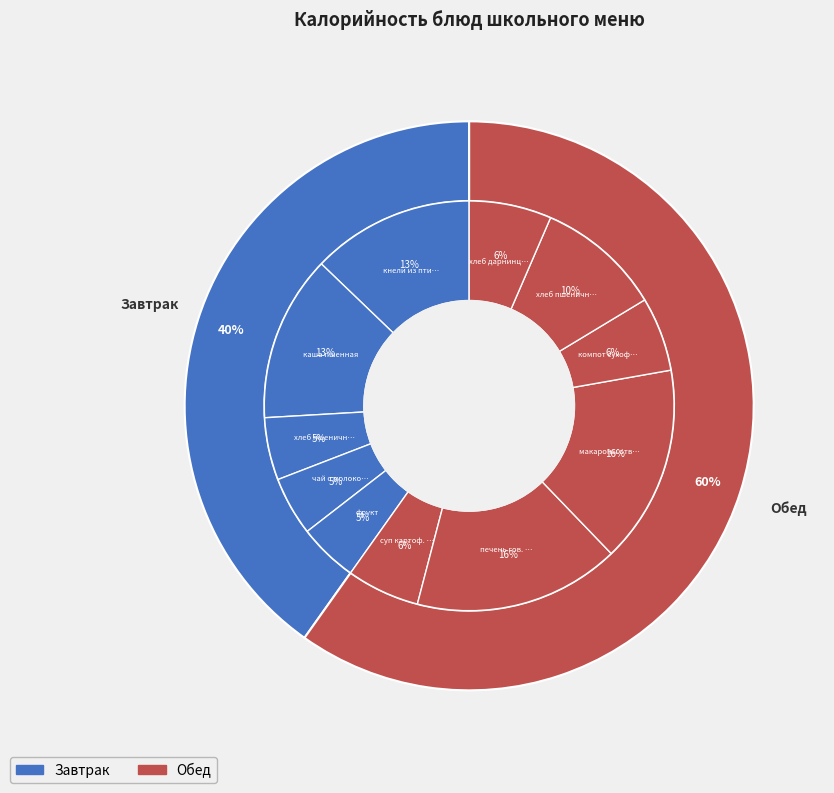

True or false: хлеб пшеничный accounts for 13% of the total.

False